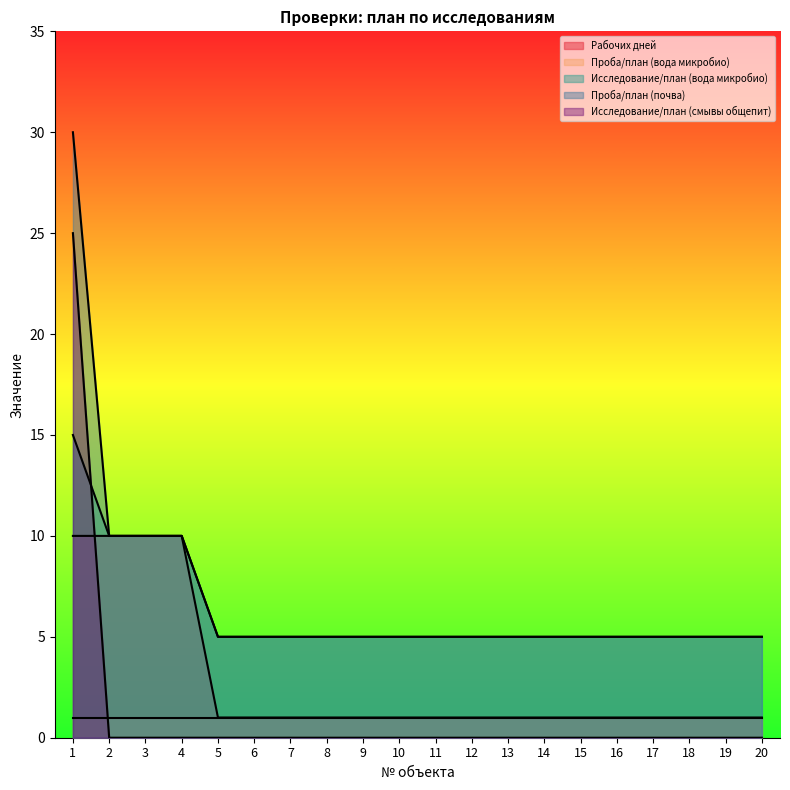

What is the greatest value displayed?

30